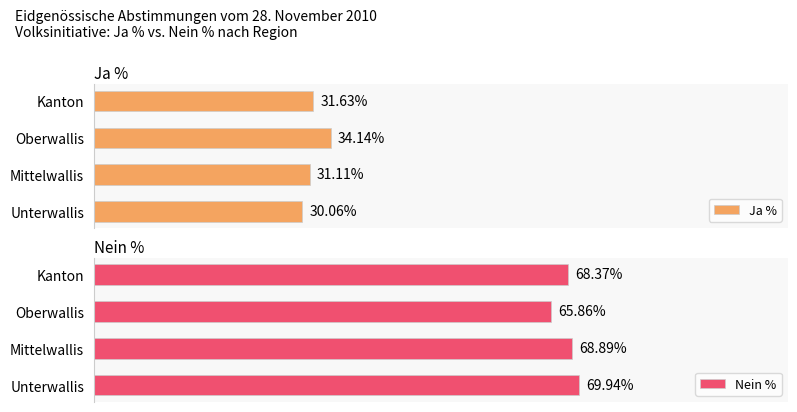

Which category has the highest value in the Nein % series?

Unterwallis